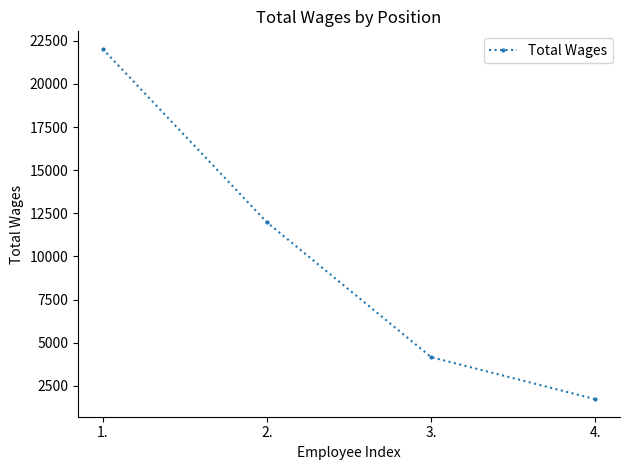

What position from the left is 3.?

3